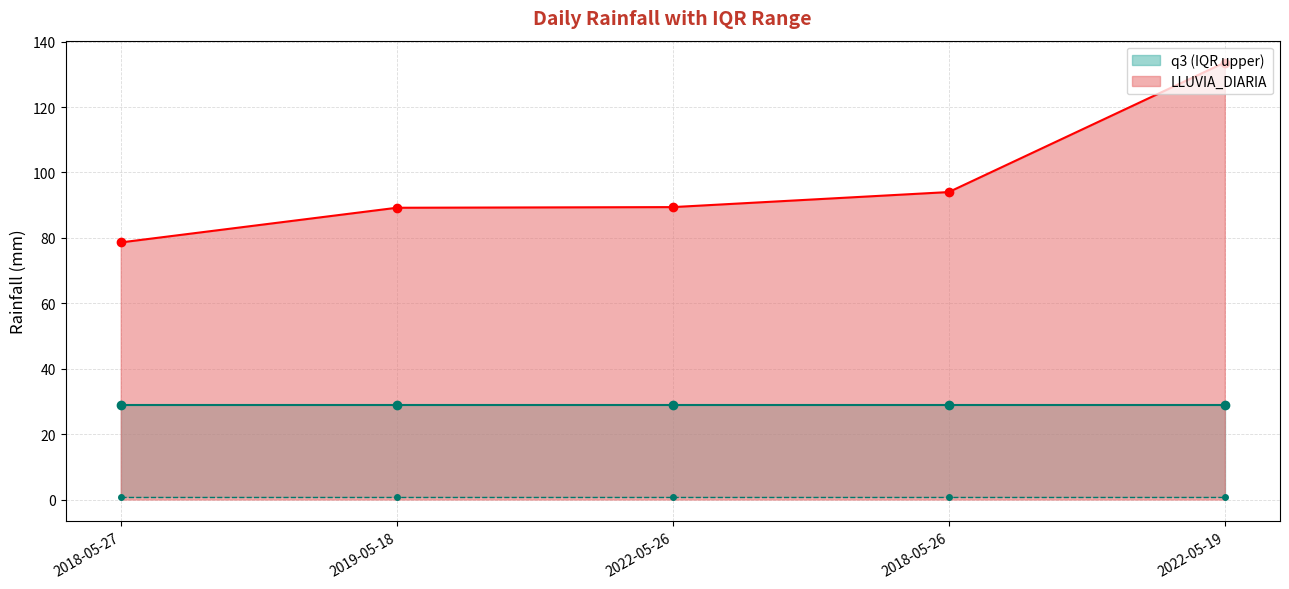

What is the lowest value of the q3 series?

29.0